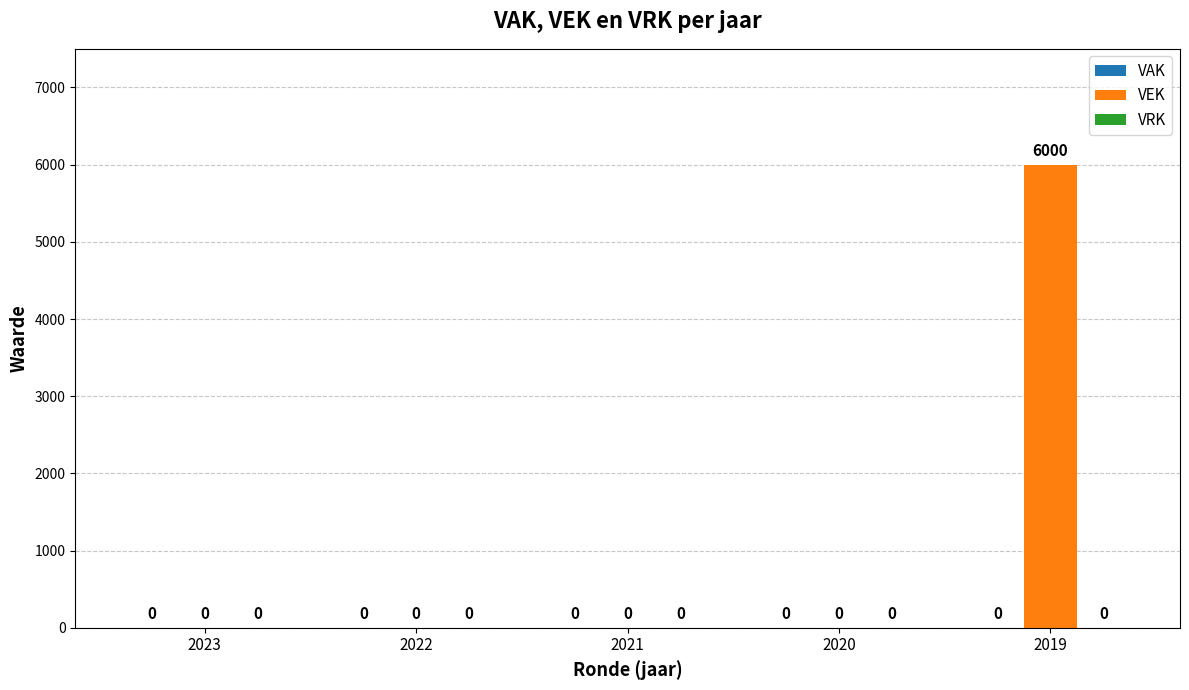

What is the sum of all values?

6000